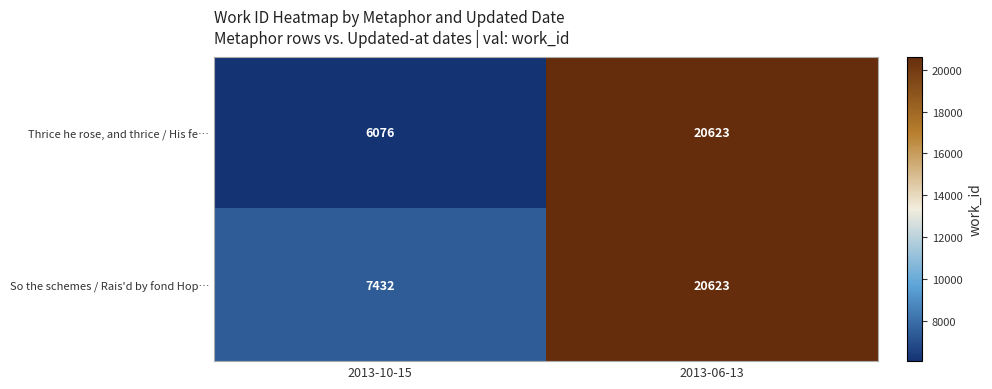

At which category does the chart reach its minimum across all series?

2013-10-15